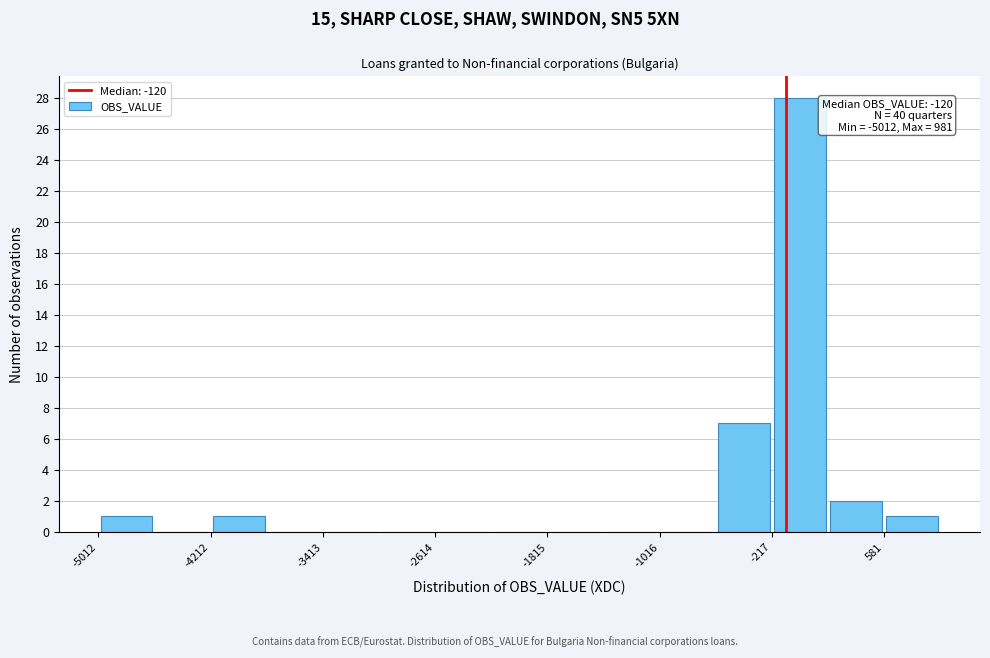

Read against the x-axis, roughly where is the centre of the tallest bar?

0